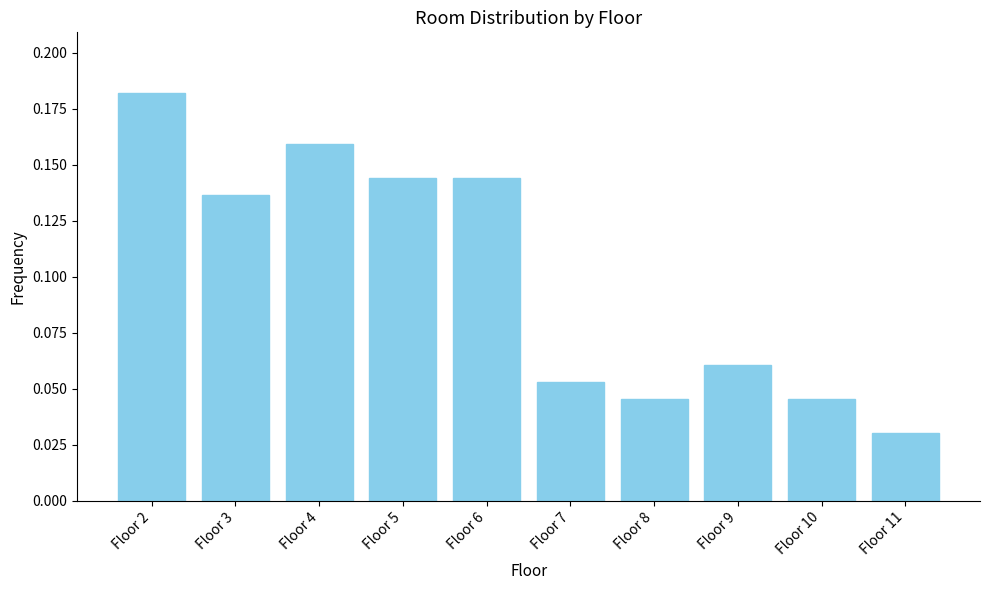

Between Floor 3 and Floor 6, which is larger?

Floor 6